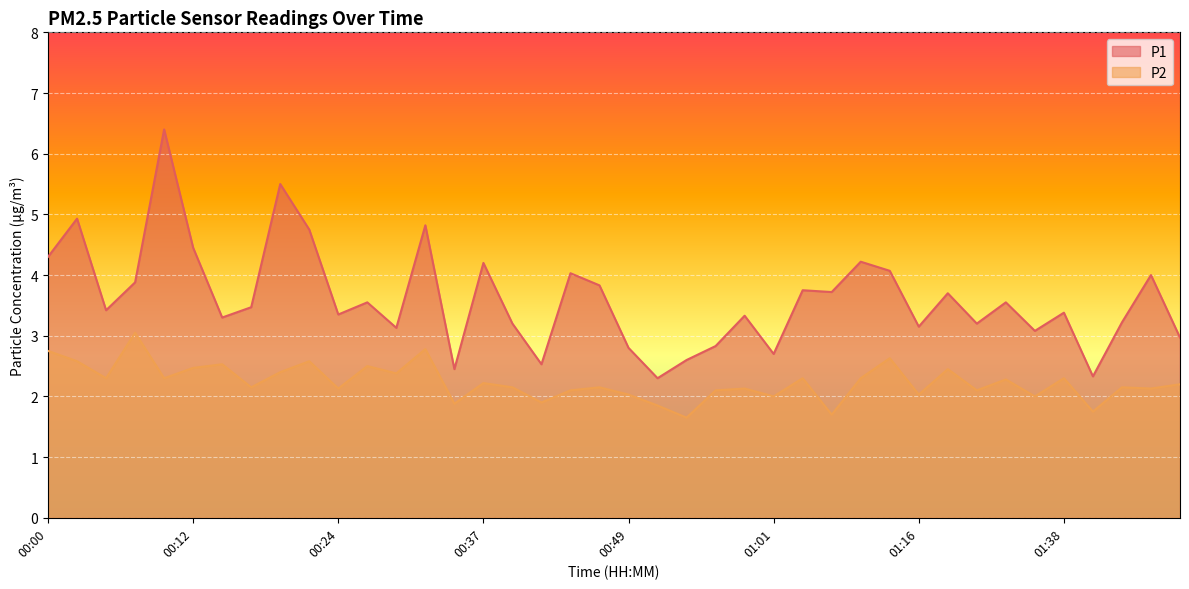

At which label does P2 reach its peak?

00:07